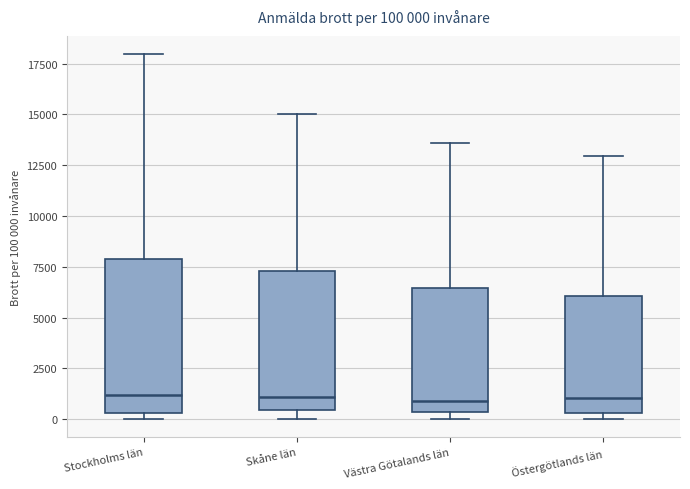

Comparing the boxes themselves (not the whiskers), which one is the tallest?

Stockholms län